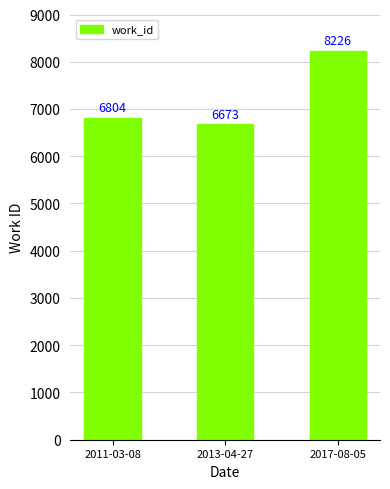

Which label corresponds to the largest value in the chart?

2017-08-05